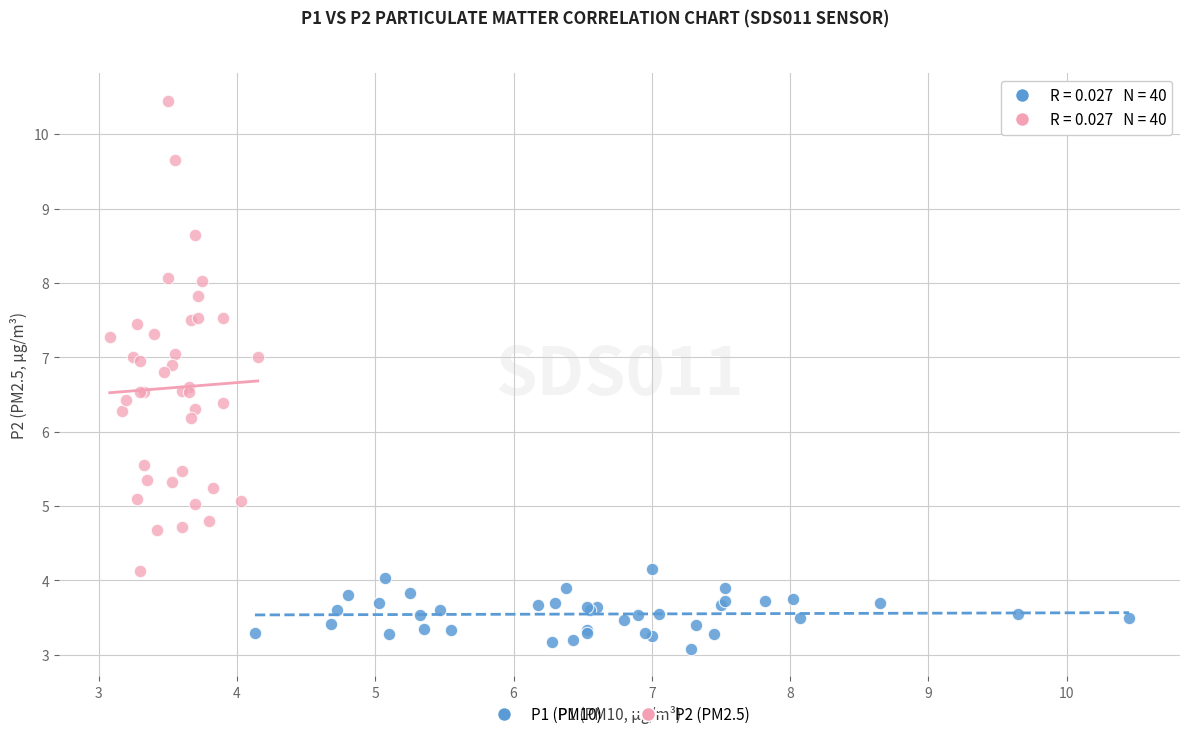

Which series has the widest spread of Y values?

P2 (PM2.5)